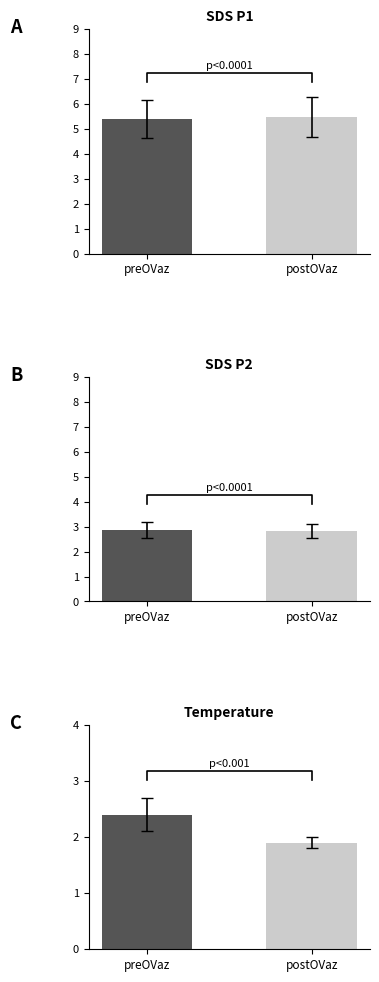

Does the chart contain stacked bars?

No